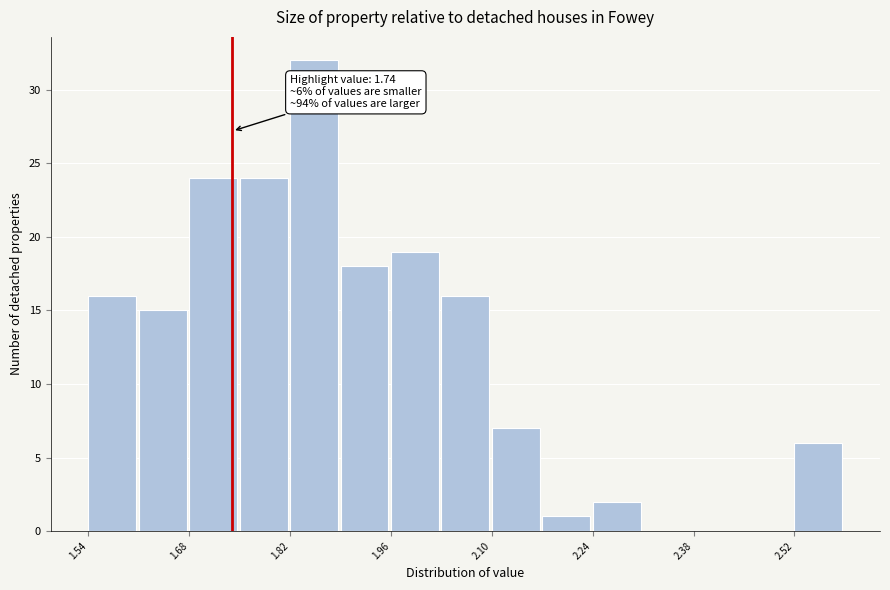

Around what value on the x-axis is the tallest bar? Give the approximate position of its centre, as read against the axis.

1.86